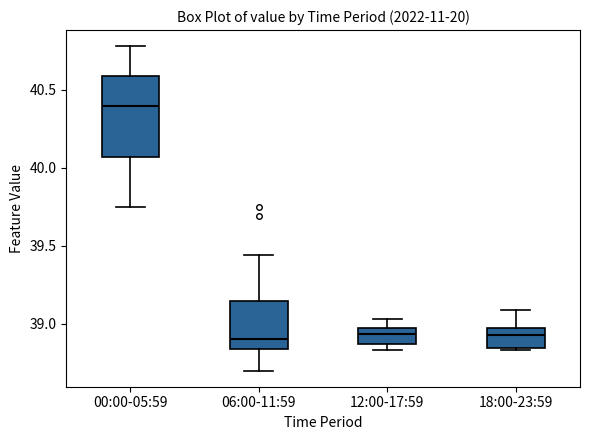

Where does the upper whisker of the box for 00:00-05:59 end on the y-axis? The values are not printed on the chart, so give them approximately, as read against the axis.

40.80